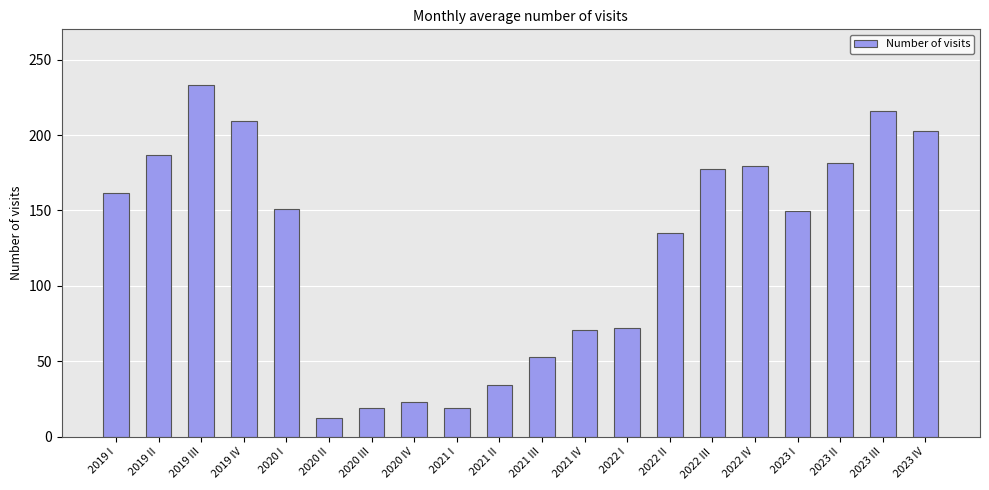

What is the ratio of the value at 2023 III to the value at 2021 III?

4.1